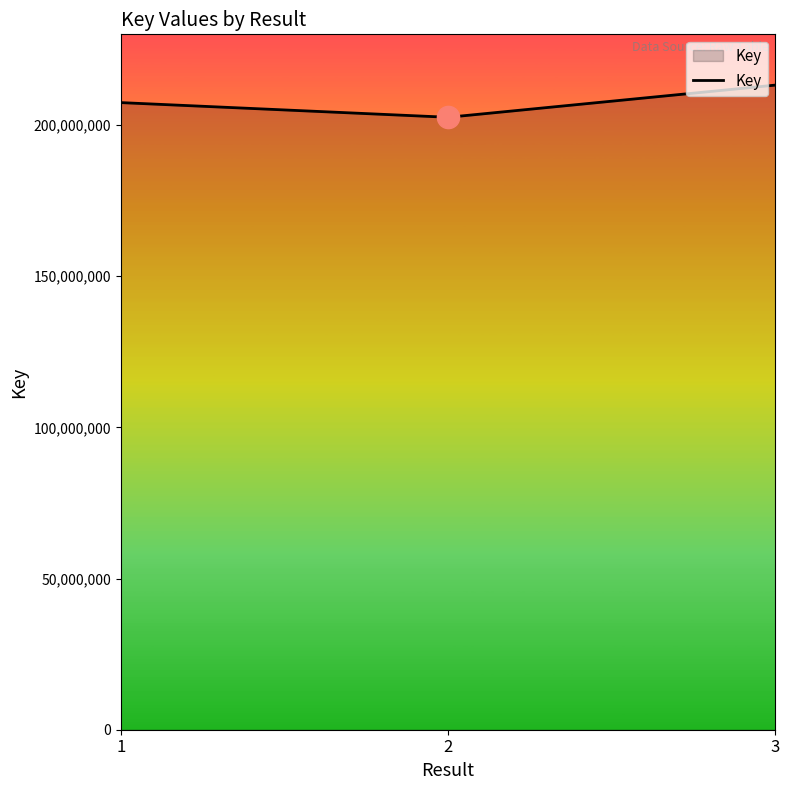

What is the sum of all values?

623199572